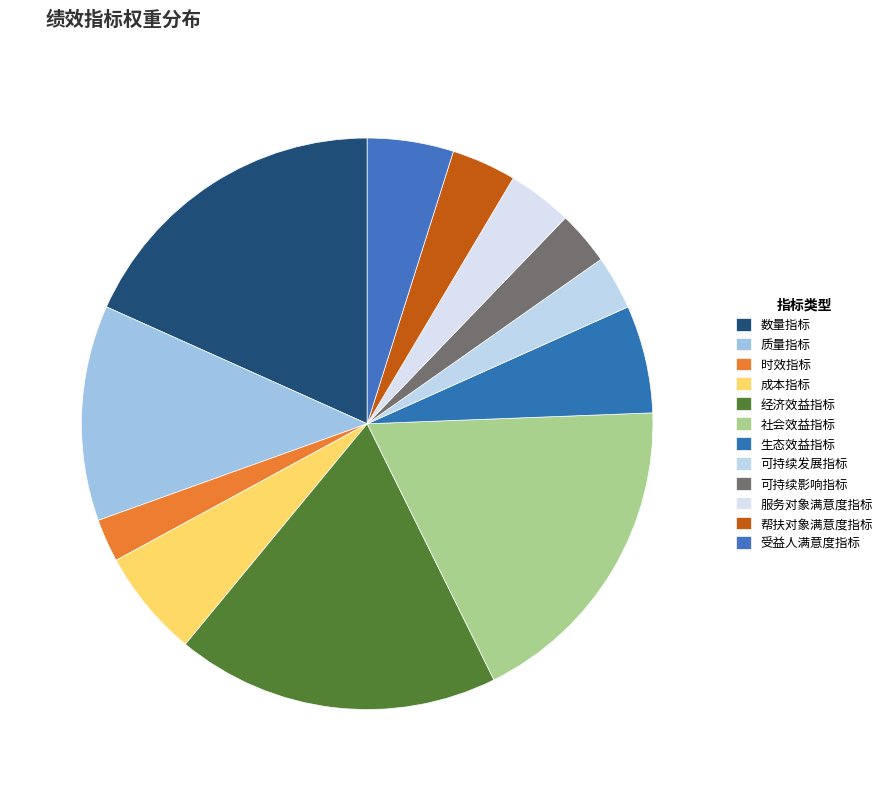

Is it true that 经济效益指标 is 5% of the pie?

False